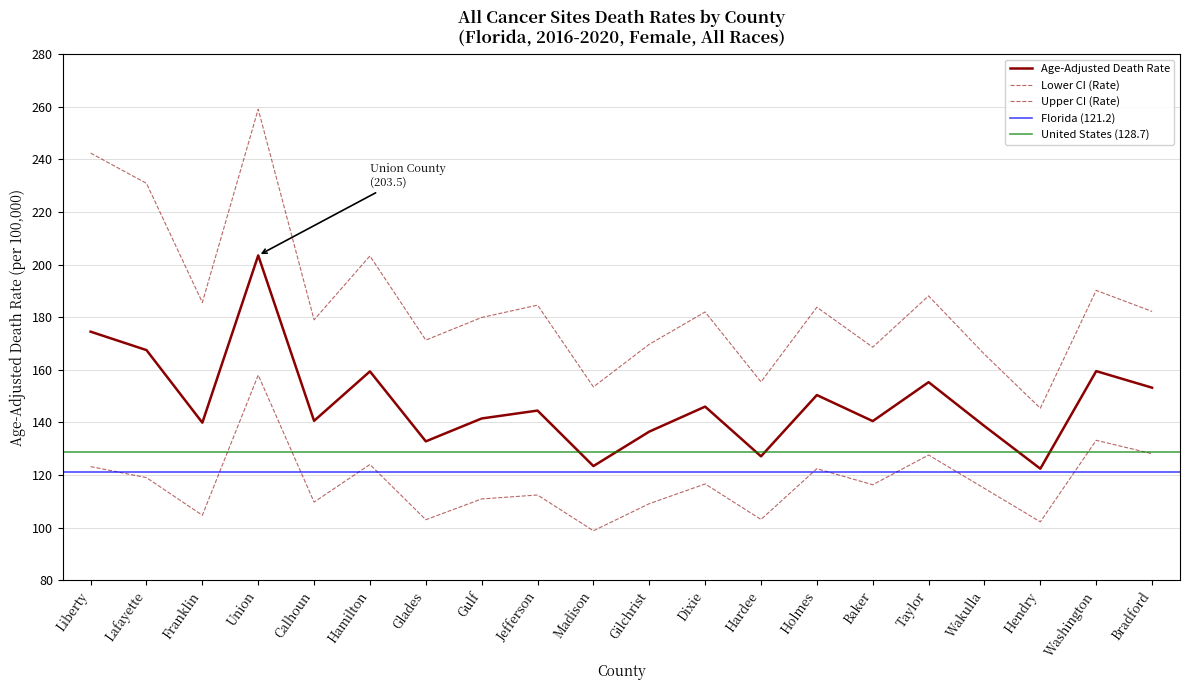

At how many categories does at least one series exceed 115?

20